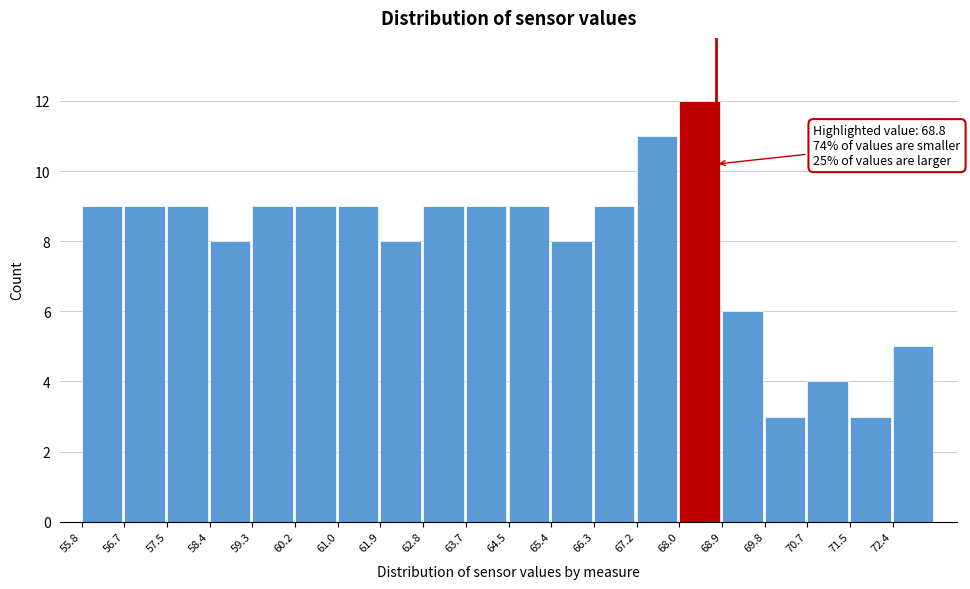

Over which range of the x-axis is the bar tallest?

68.1 to 68.9